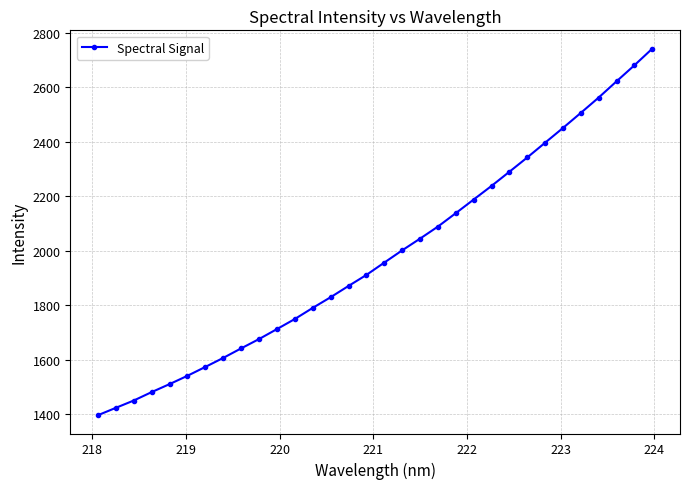

What is the greatest value displayed?

2741.3